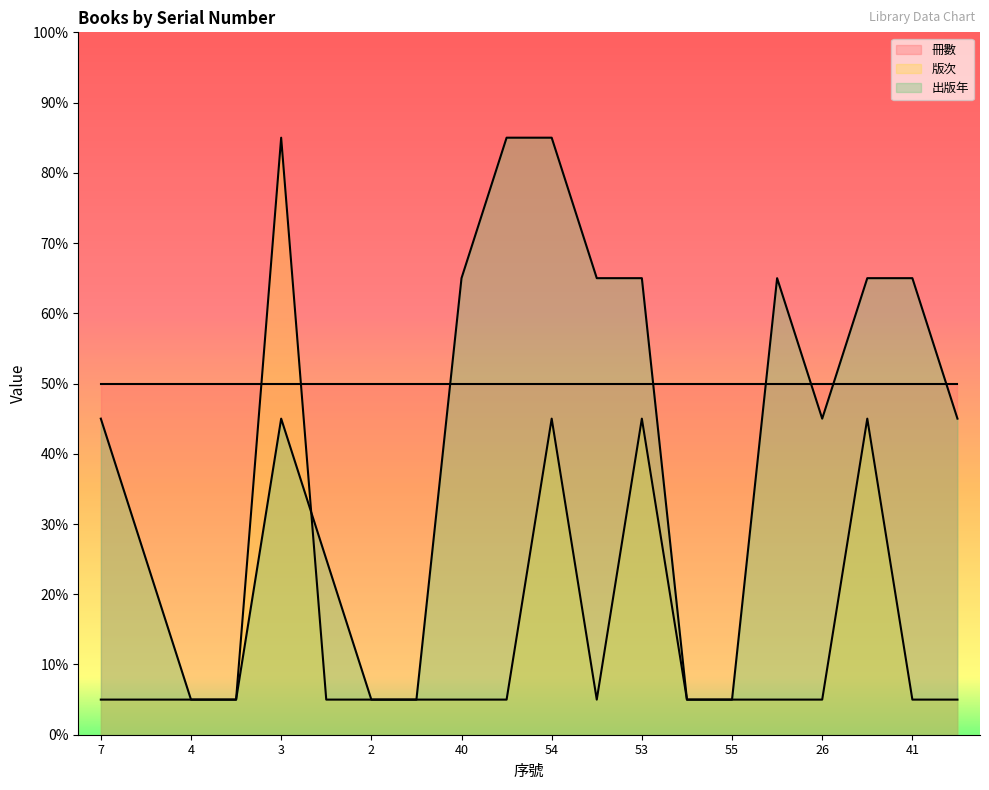

Where do 版次 and 出版年 first cross each other?

3 and 1